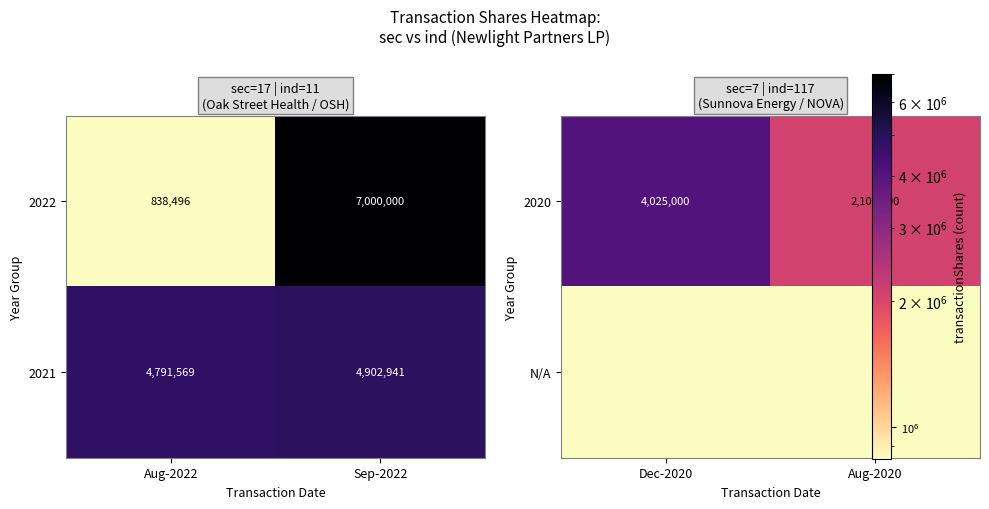

At how many categories does at least one series exceed 3401204?

1